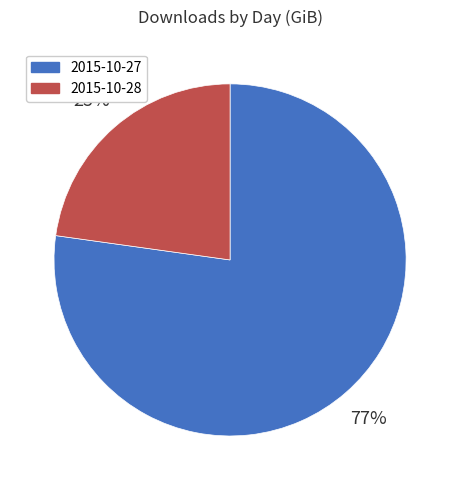

The 2015-10-27 slice represents 77% of the pie. True or false?

True